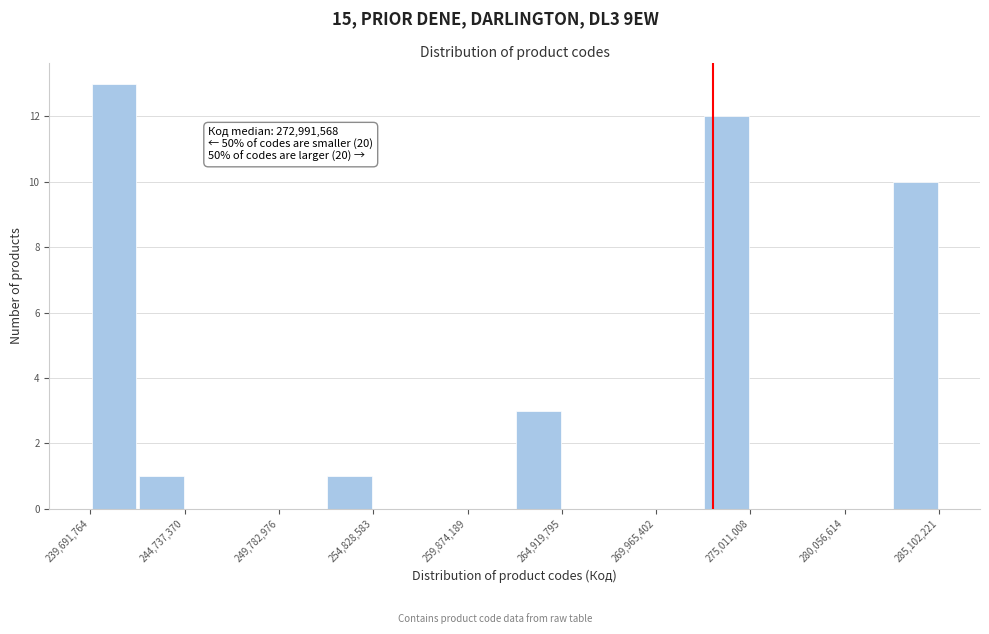

Around what value on the x-axis is the tallest bar? Give the approximate position of its centre, as read against the axis.

241000000